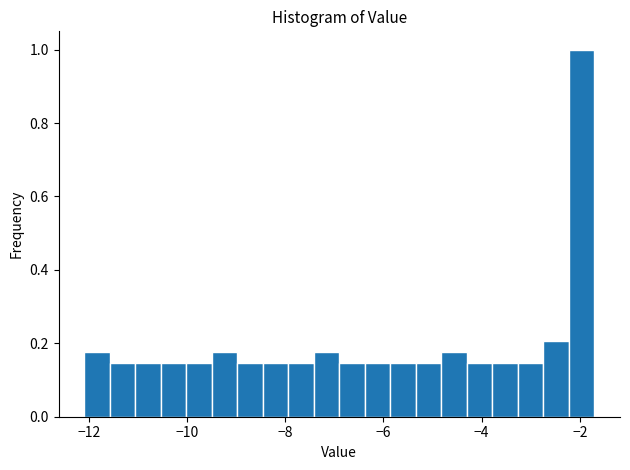

Around what value on the x-axis is the tallest bar? Give the approximate position of its centre, as read against the axis.

-2.0